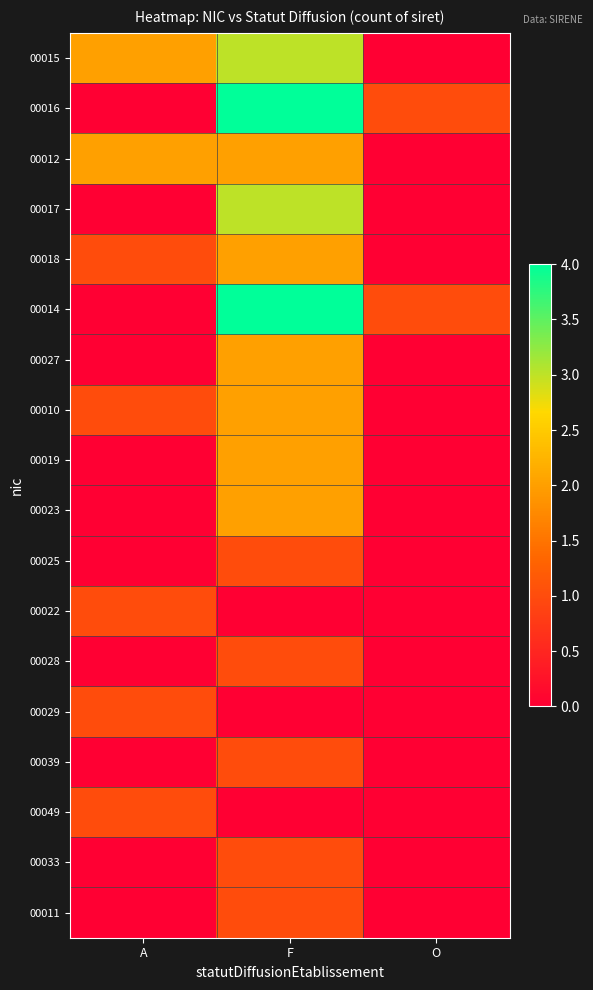

At which category is the sum across all series the highest?

F